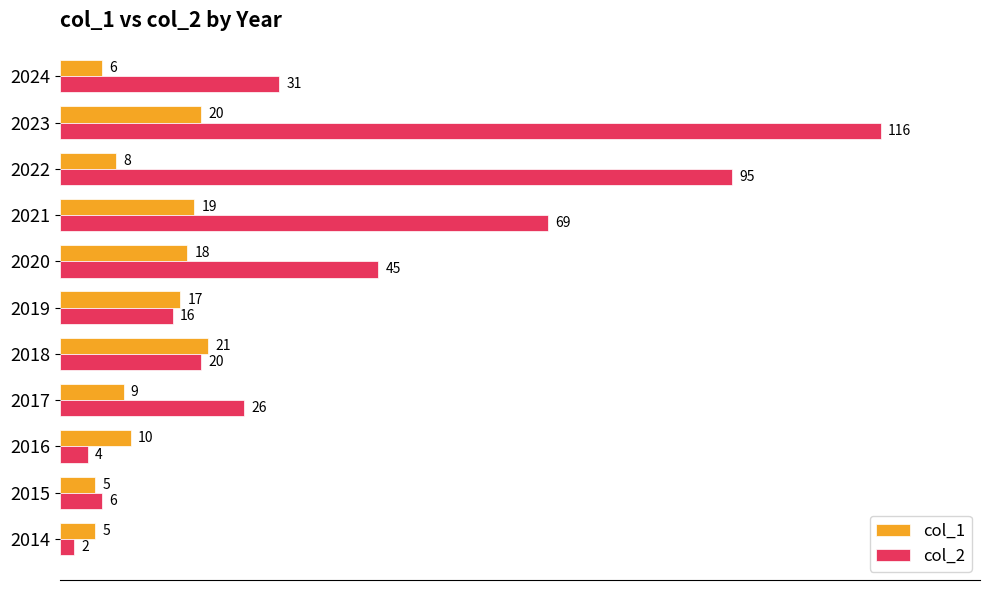

List the series in order of their peak value, highest first.

col_2, col_1